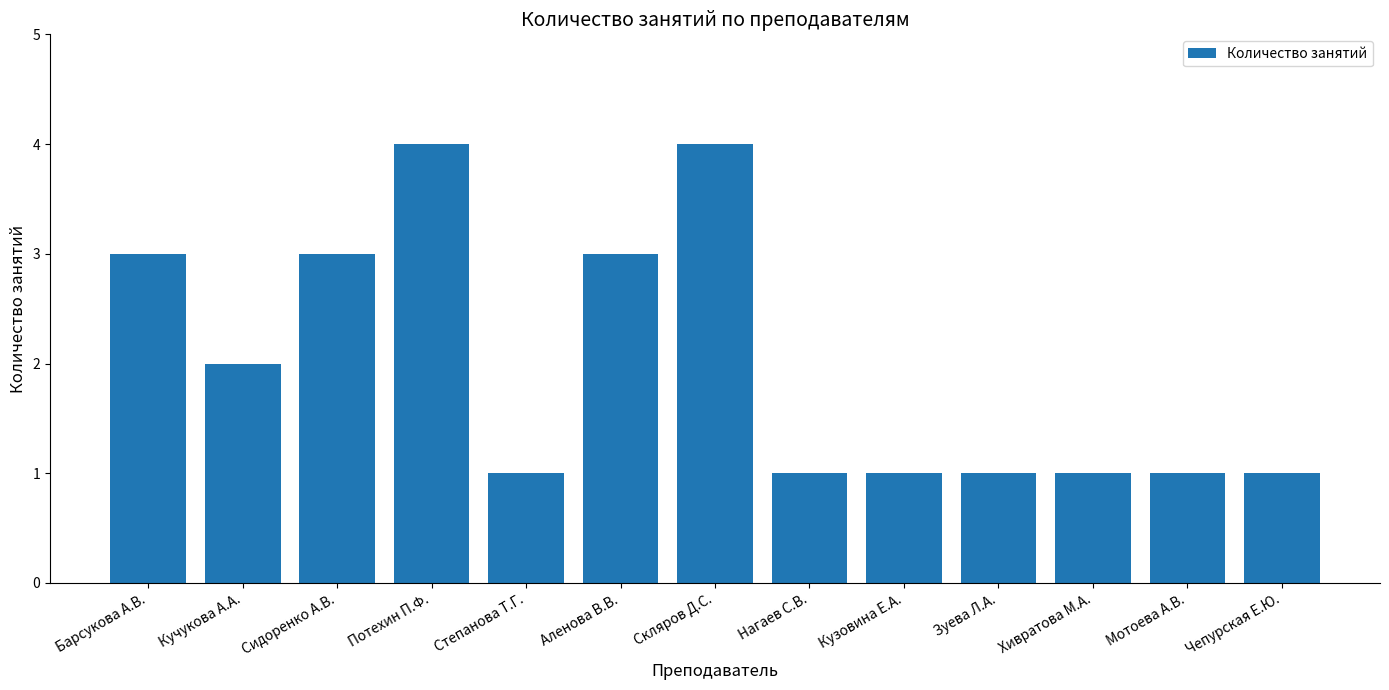

What is the label of the 13th bar from the right?

Барсукова А.В.